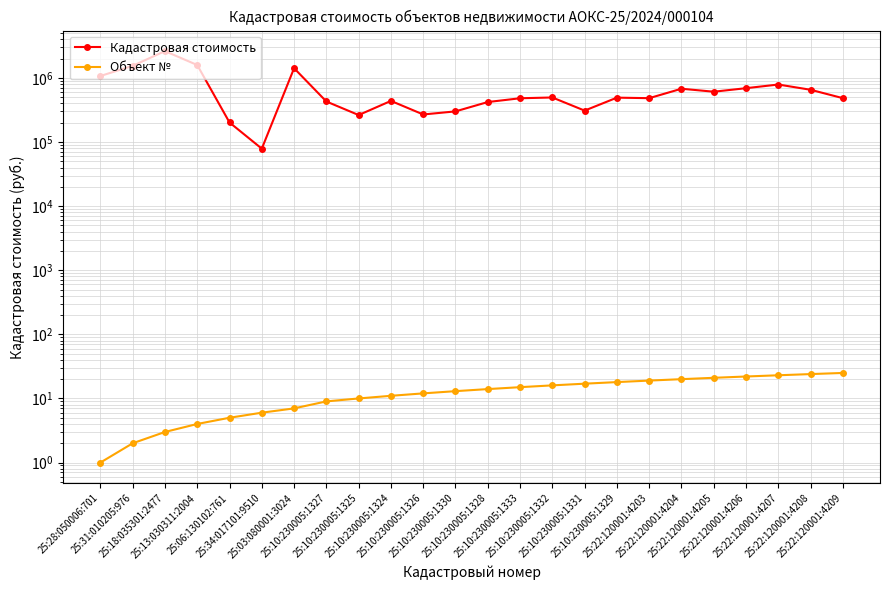

Read the Кадастровая стоимость value at 25:10:230005:1330.

300775.0